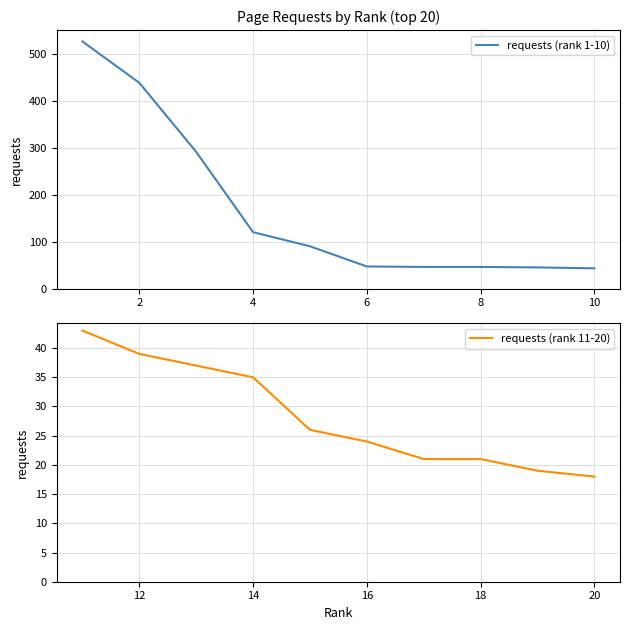

Is it true that requests (rank 11-20) equals 9 at 20?

False